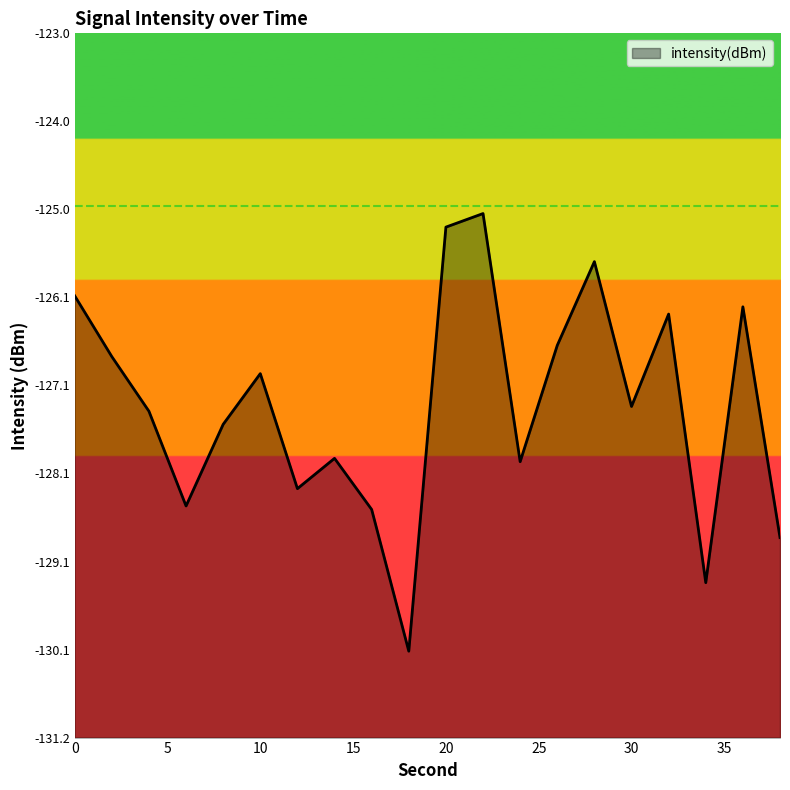

How many interior local peaks (higher than both neighbors) does the data have?

6